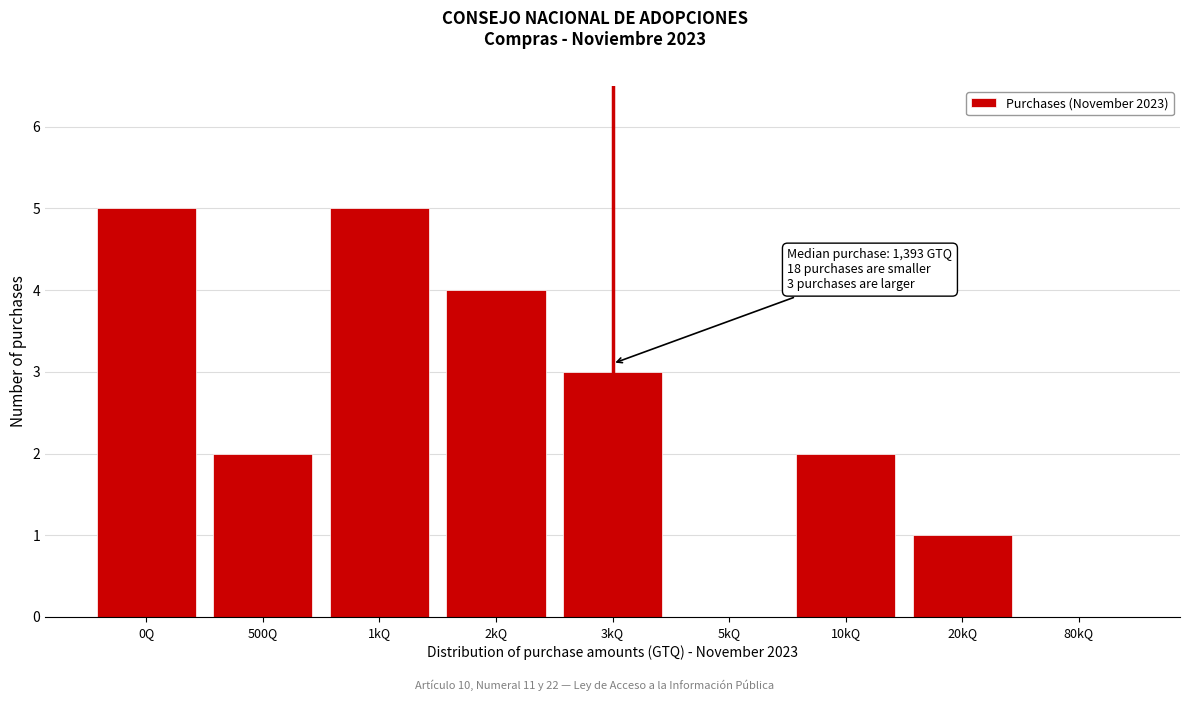

Reading right to left, what are all the values shown in this chart?

80kQ=0	20kQ=1	10kQ=2	5kQ=0	3kQ=3	2kQ=4	1kQ=5	500Q=2	0Q=5